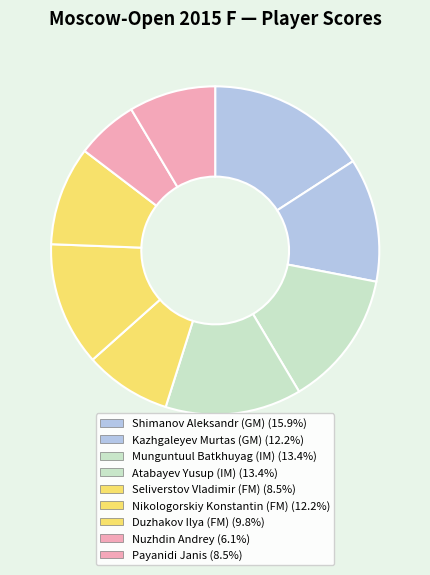

Rank the categories by value from lowest to highest.

Nuzhdin Andrey, Seliverstov Vladimir, Payanidi Janis, Duzhakov Ilya, Kazhgaleyev Murtas, Nikologorskiy Konstantin, Munguntuul Batkhuyag, Atabayev Yusup, Shimanov Aleksandr